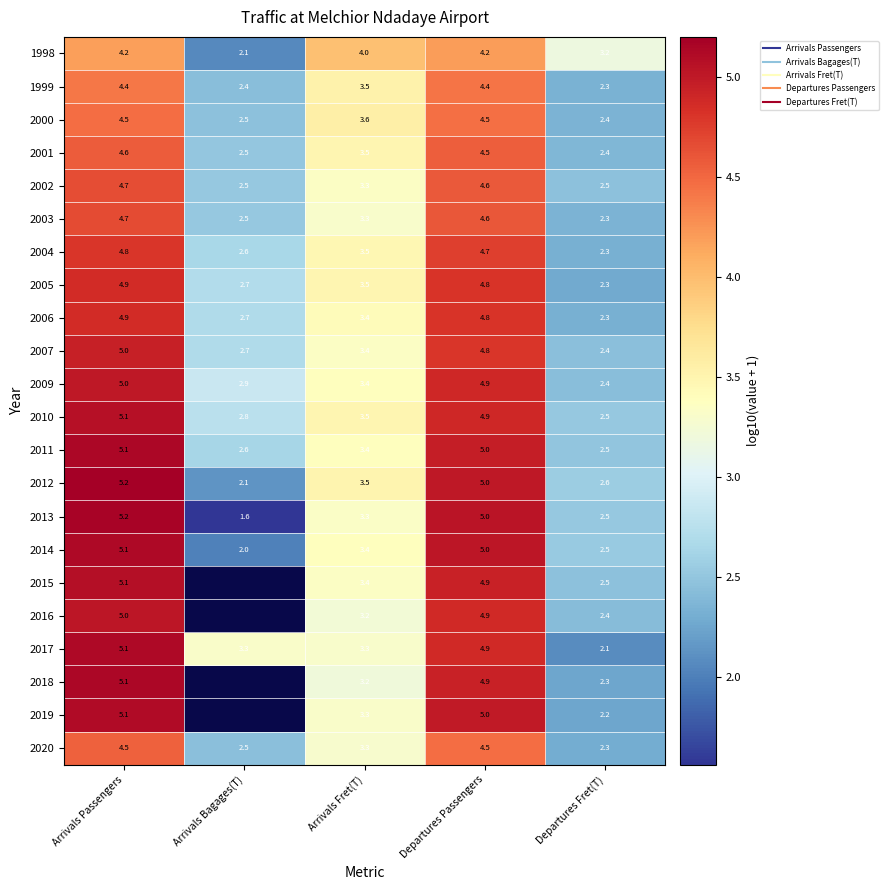

At which label does 2006 first exceed 3?

Arrivals Passengers